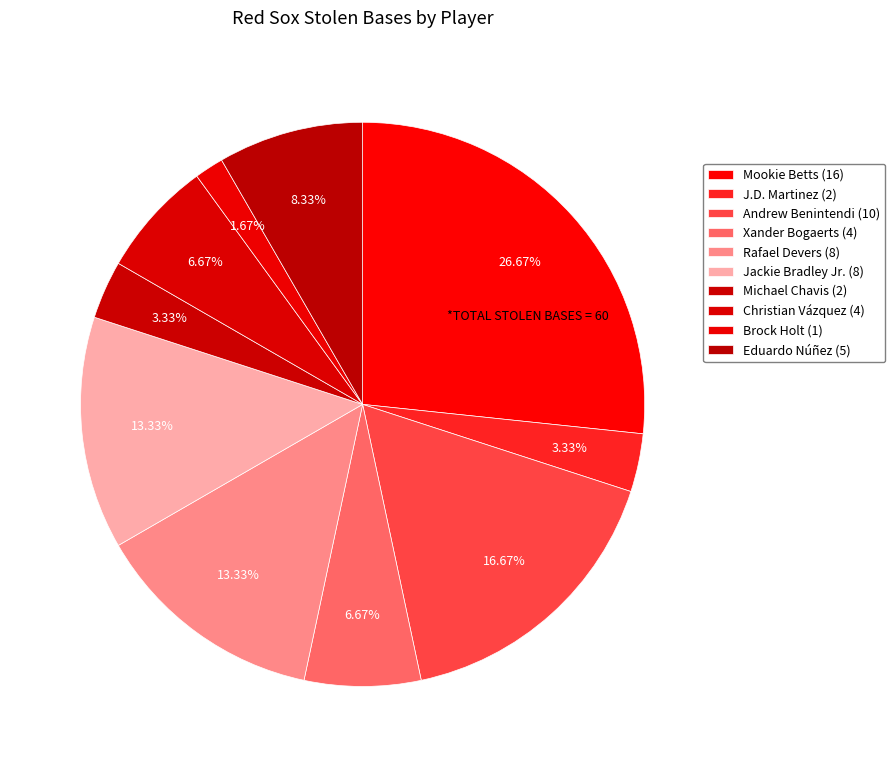

Do Xander Bogaerts (4) and Jackie Bradley Jr. (8) together represent more than half of the pie?

No